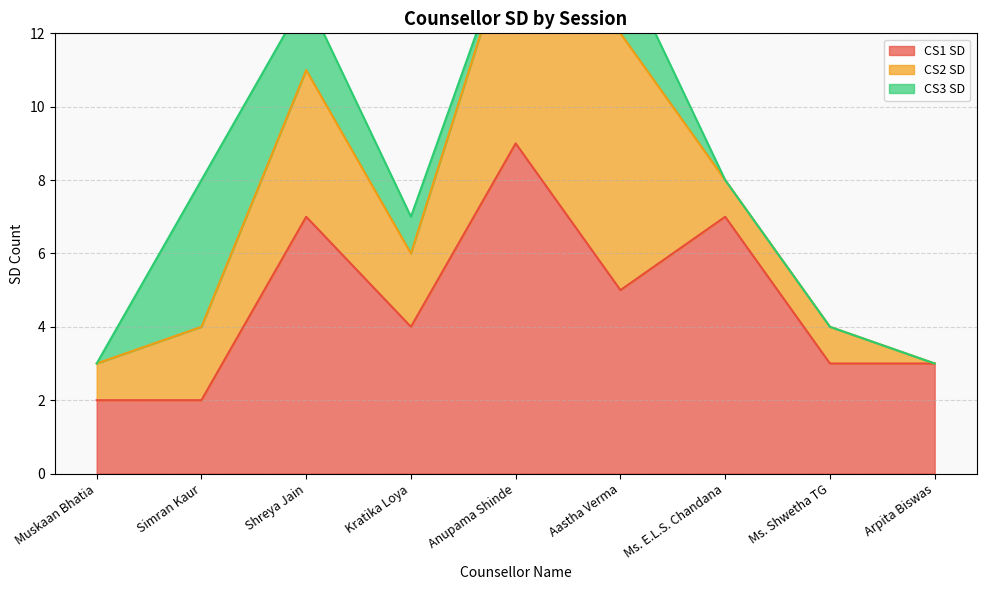

At which label does CS1 SD first exceed 4?

Shreya Jain